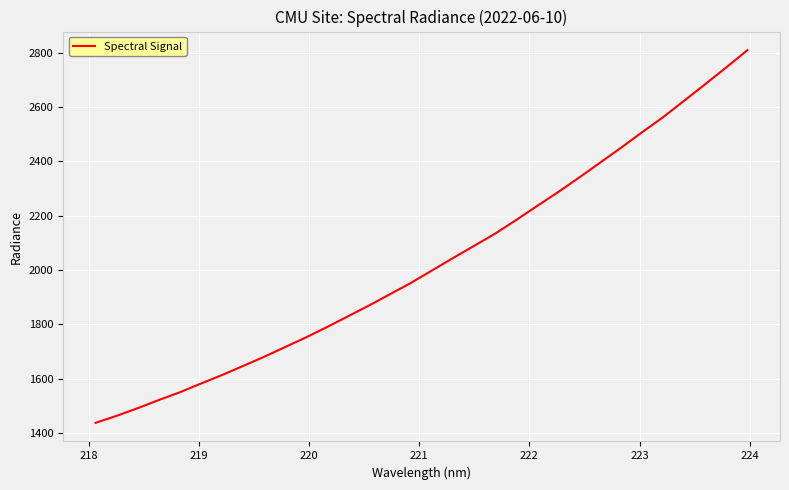

How many lines are shown in the chart?

1